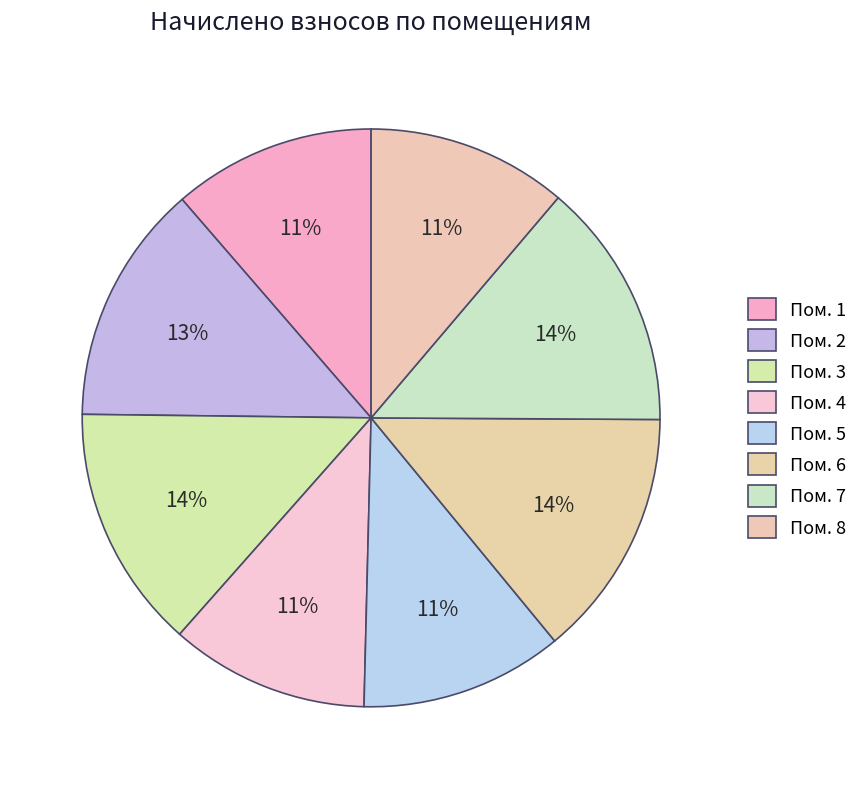

What is the smallest slice in the pie chart?

4